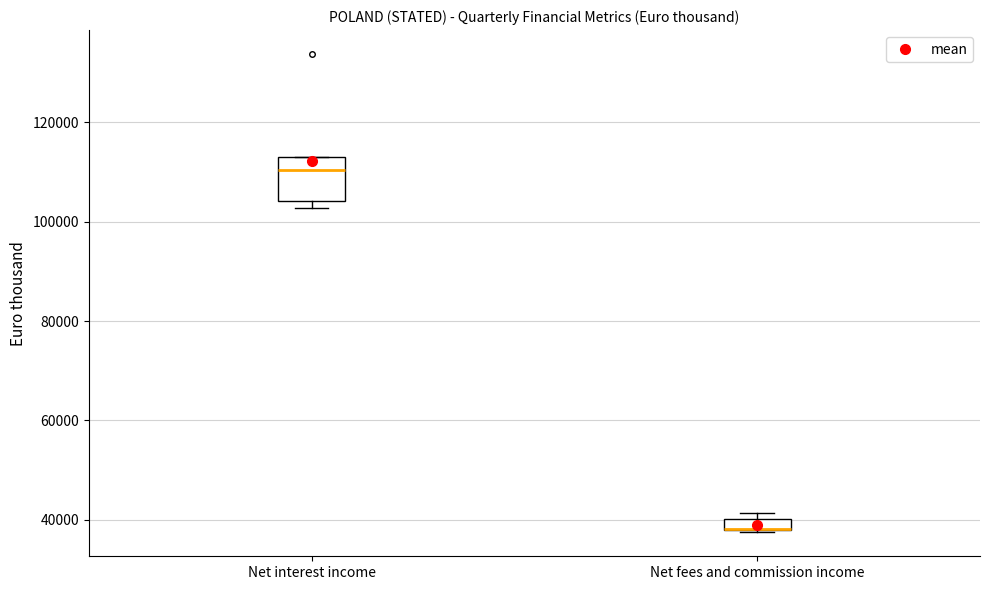

Where is the lower edge of the box for Net fees and commission income on the y-axis? The values are not printed on the chart, so give them approximately, as read against the axis.

38000